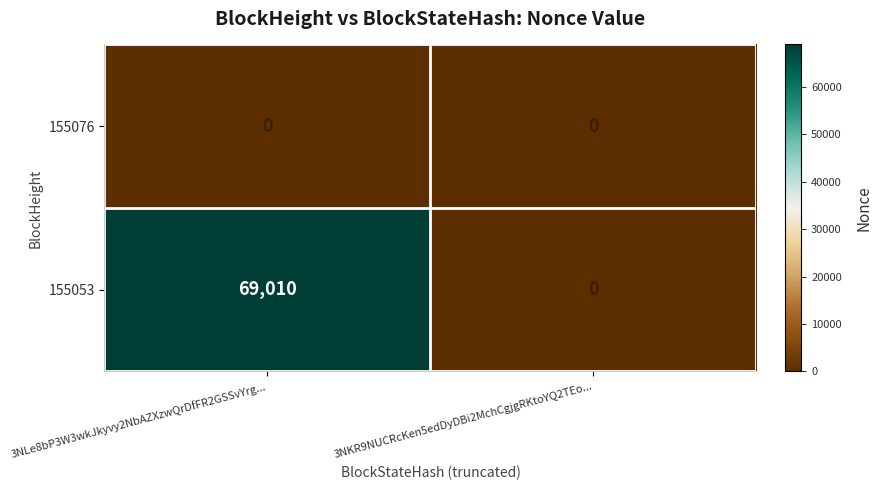

At how many categories does at least one series exceed 52284?

1